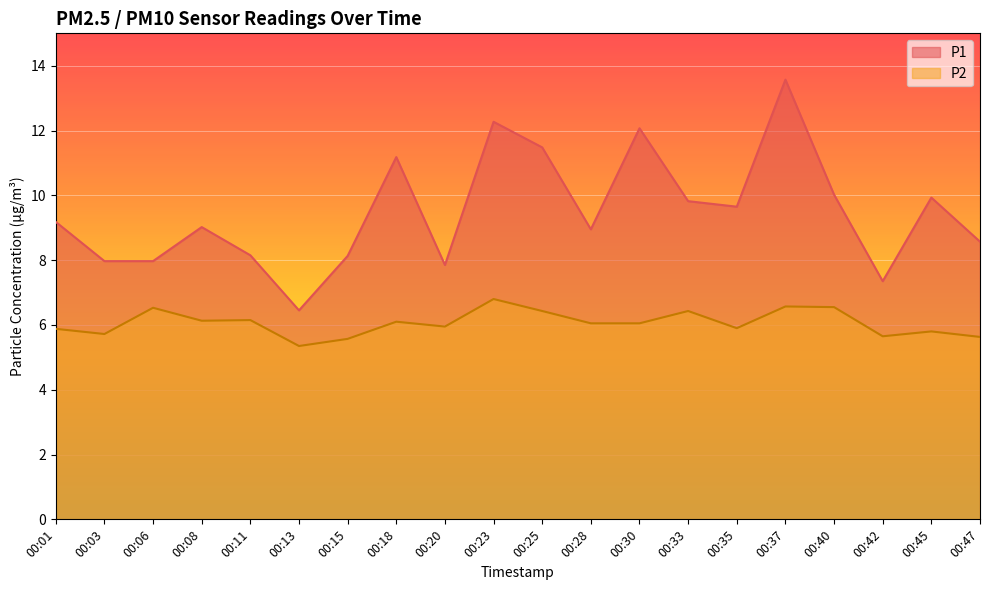

Which has a higher value, 00:40 or 00:18?

00:18